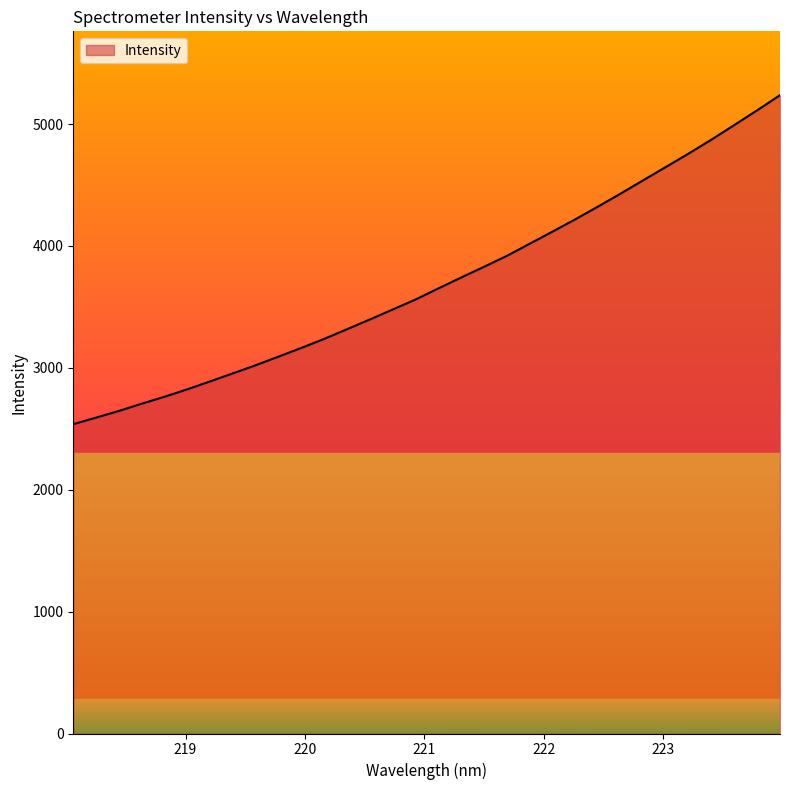

What is the sum of all values?

118588.6